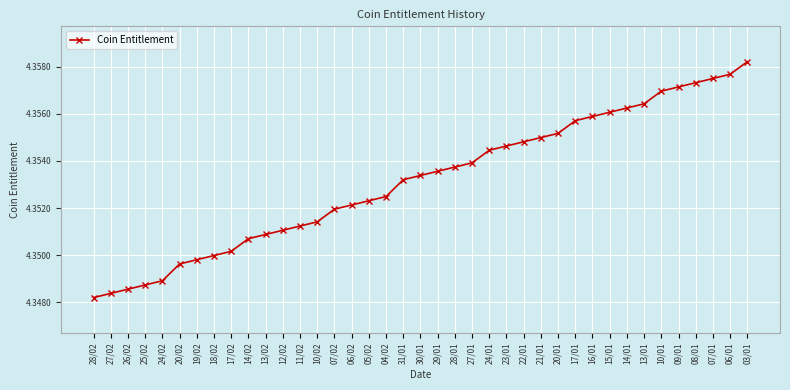

The chart shows a value of 6.3 at 04/02. True or false?

False